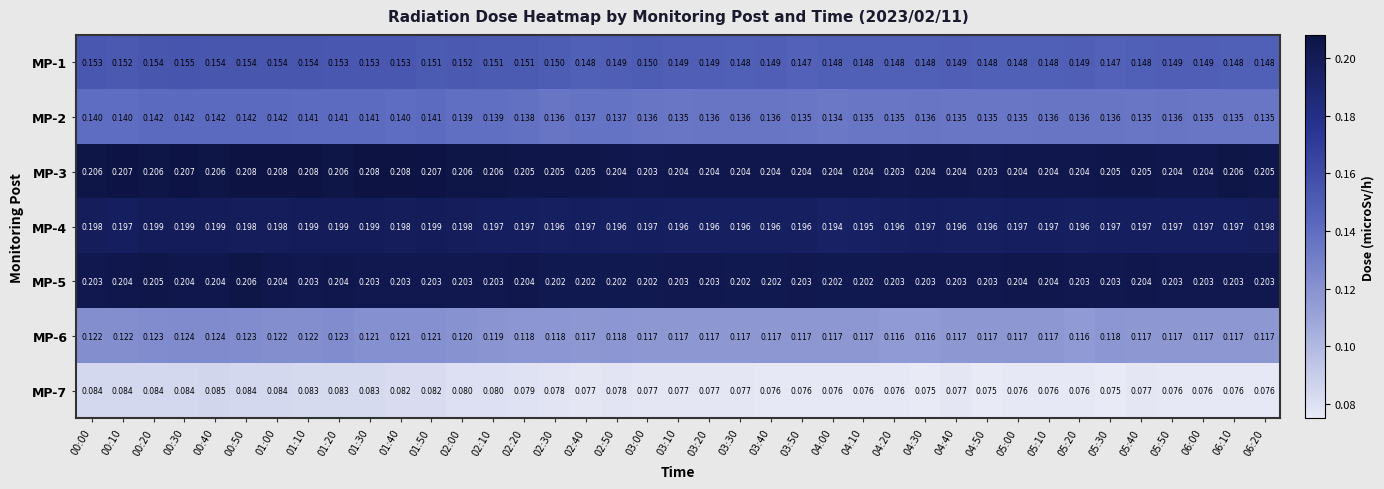

Is the value of MP-6 at 04:50 greater than the value of MP-3 at 05:50?

No